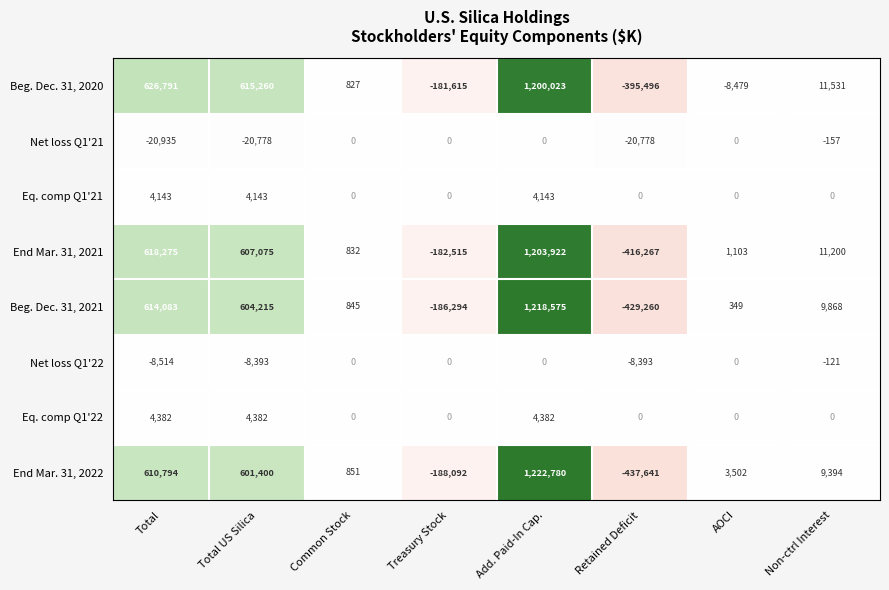

How many negative values does the Net loss Q1'22 series have?

4